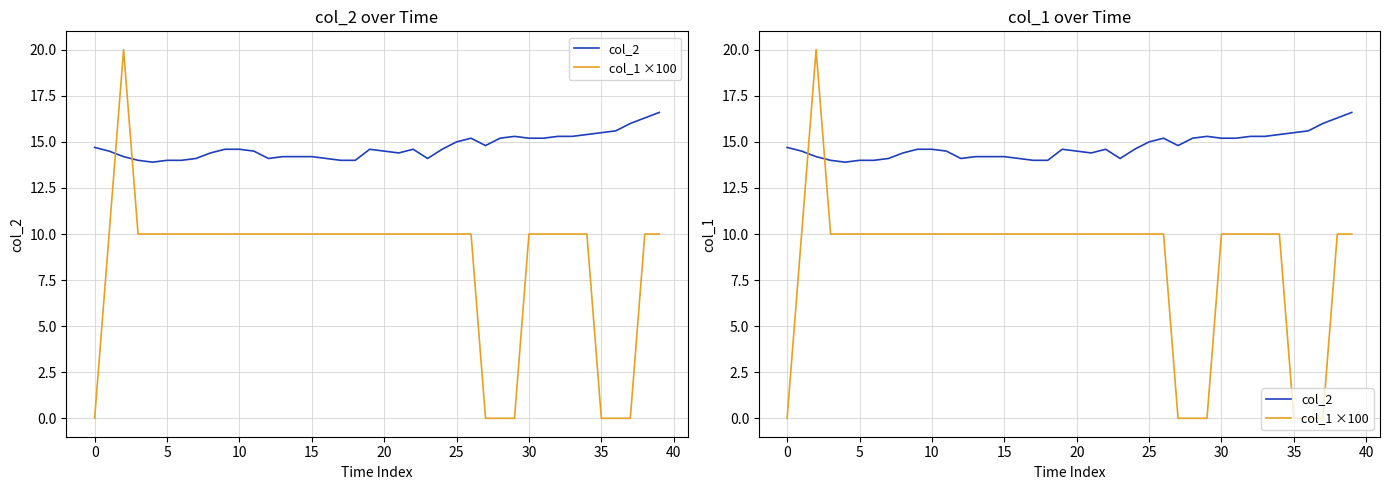

List the series in order of their overall mean, lowest first.

col_1 ×100, col_2